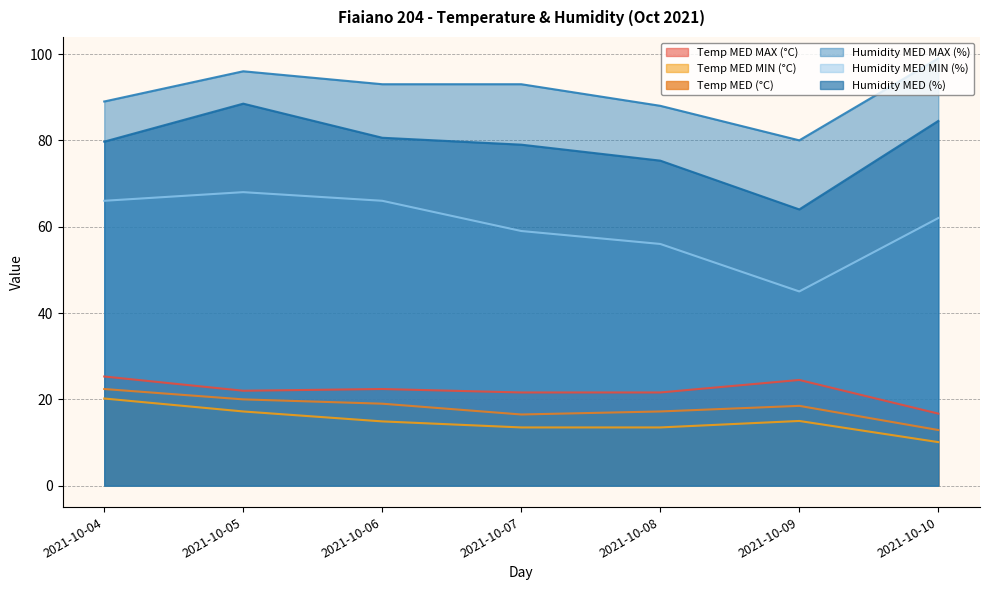

What is the difference between the Humidity MED MIN (%) values at 2021-10-08 and 2021-10-06?

10.0